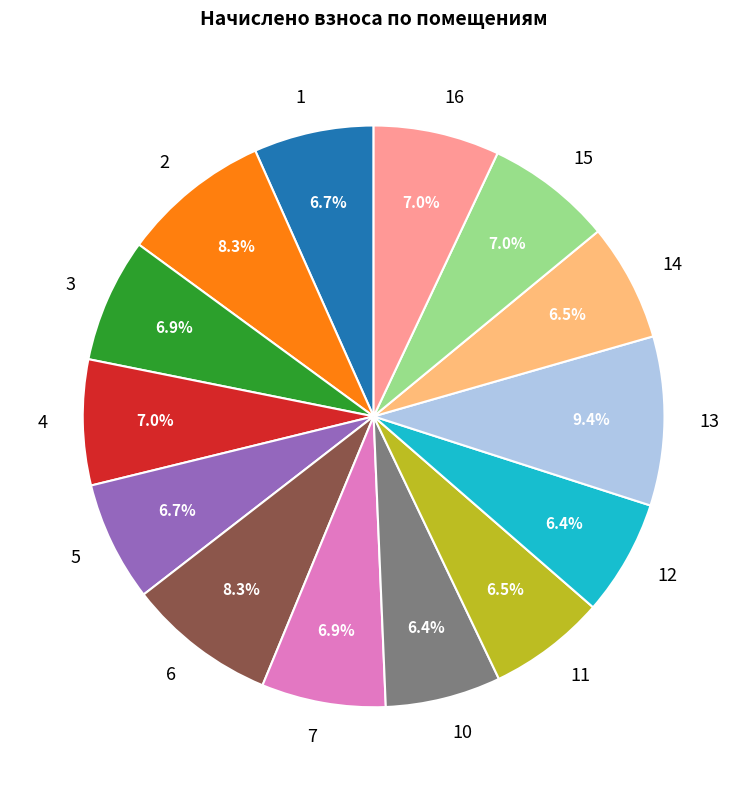

The 7 slice represents 7% of the pie. True or false?

True